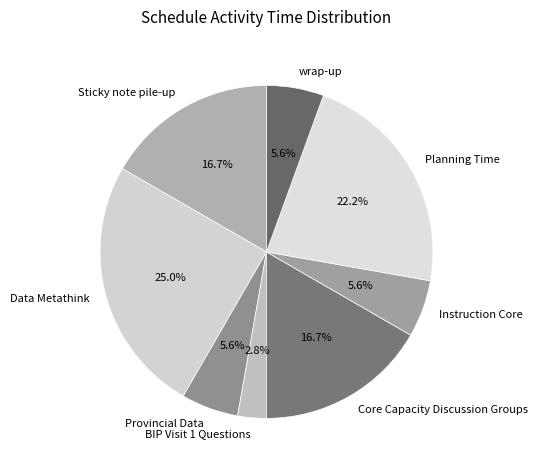

Between Core Capacity Discussion Groups and Provincial Data, which is larger?

Core Capacity Discussion Groups